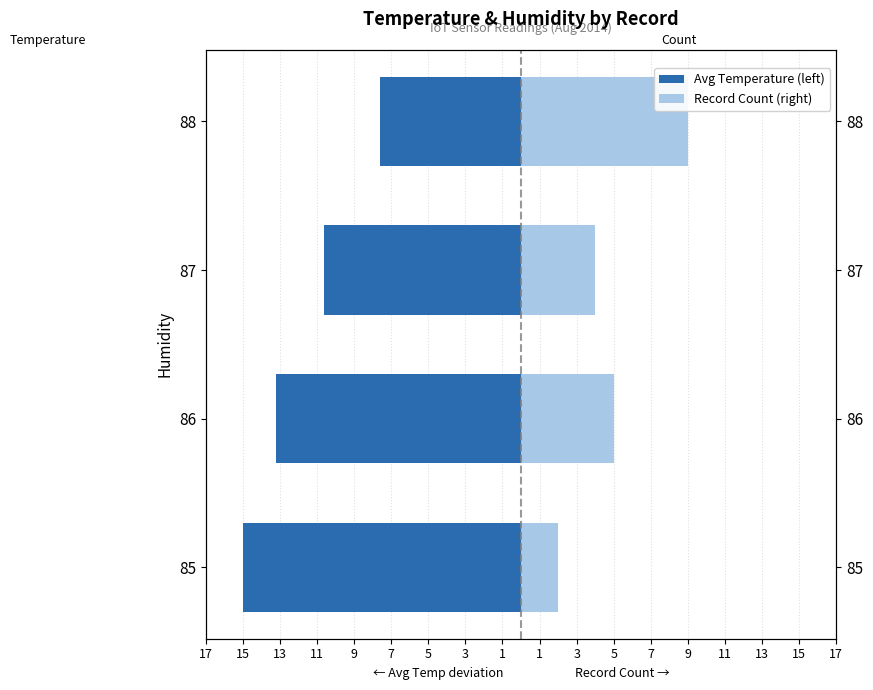

Between 86 and 87, which series saw the biggest shift?

Avg Temperature (left)